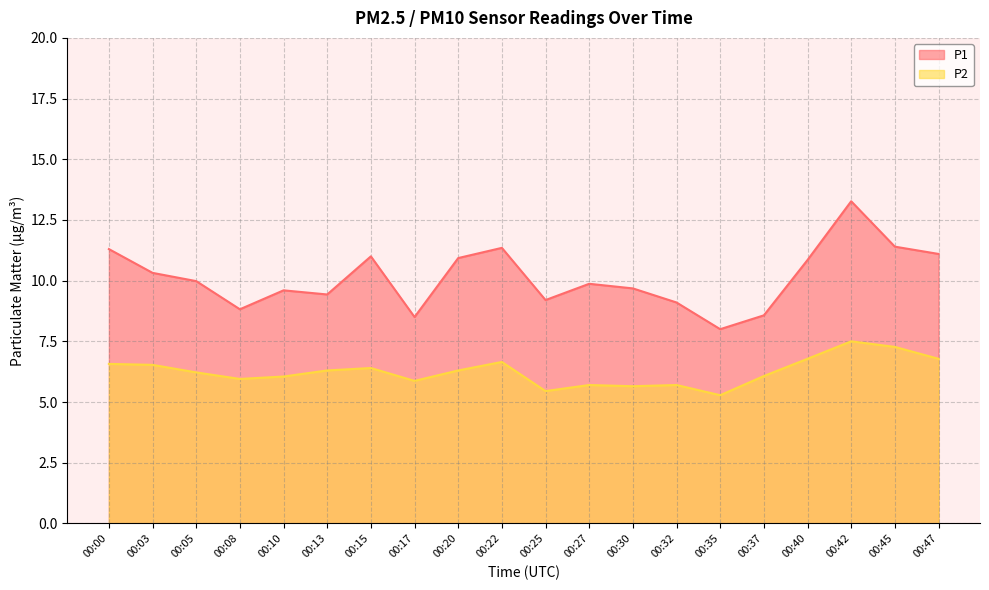

In P1, how many points are higher than both neighbors (excluding endpoints)?

5